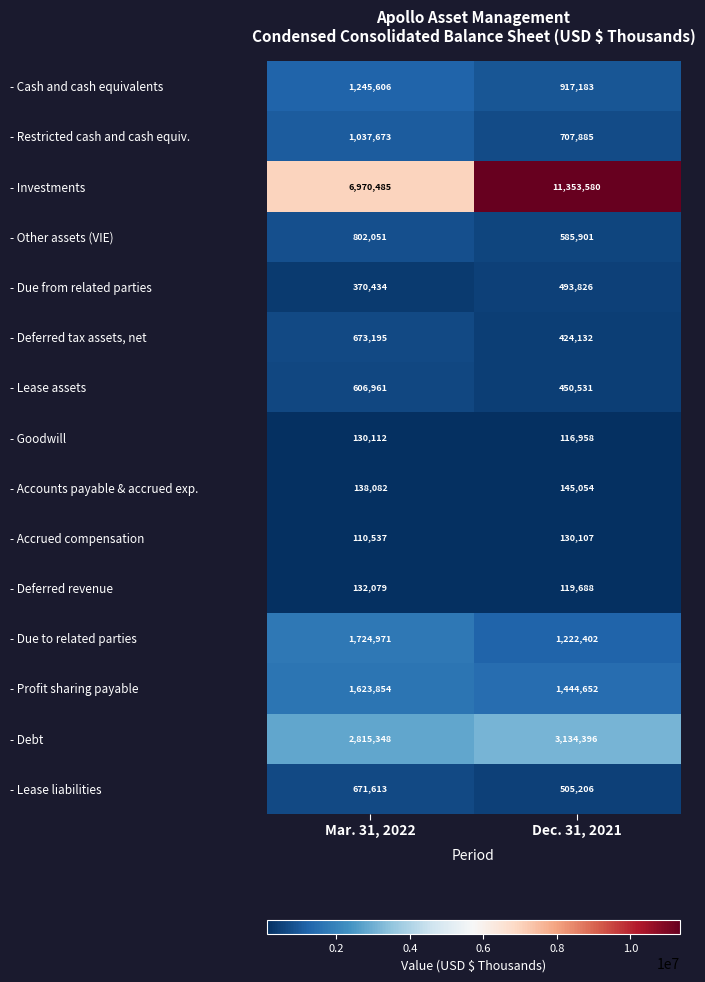

Reading left to right, extract all data points from this chart.

- Cash and cash equivalents: Mar. 31, 2022=1245606	Dec. 31, 2021=917183
- Restricted cash and cash equiv.: Mar. 31, 2022=1037673	Dec. 31, 2021=707885
- Investments: Mar. 31, 2022=6970485	Dec. 31, 2021=11353580
- Other assets (VIE): Mar. 31, 2022=802051	Dec. 31, 2021=585901
- Due from related parties: Mar. 31, 2022=370434	Dec. 31, 2021=493826
- Deferred tax assets, net: Mar. 31, 2022=673195	Dec. 31, 2021=424132
- Lease assets: Mar. 31, 2022=606961	Dec. 31, 2021=450531
- Goodwill: Mar. 31, 2022=130112	Dec. 31, 2021=116958
- Accounts payable & accrued exp.: Mar. 31, 2022=138082	Dec. 31, 2021=145054
- Accrued compensation: Mar. 31, 2022=110537	Dec. 31, 2021=130107
- Deferred revenue: Mar. 31, 2022=132079	Dec. 31, 2021=119688
- Due to related parties: Mar. 31, 2022=1724971	Dec. 31, 2021=1222402
- Profit sharing payable: Mar. 31, 2022=1623854	Dec. 31, 2021=1444652
- Debt: Mar. 31, 2022=2815348	Dec. 31, 2021=3134396
- Lease liabilities: Mar. 31, 2022=671613	Dec. 31, 2021=505206